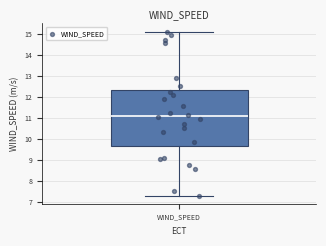

Where does the lower whisker of the box for WIND_SPEED end on the y-axis? The values are not printed on the chart, so give them approximately, as read against the axis.

7.3